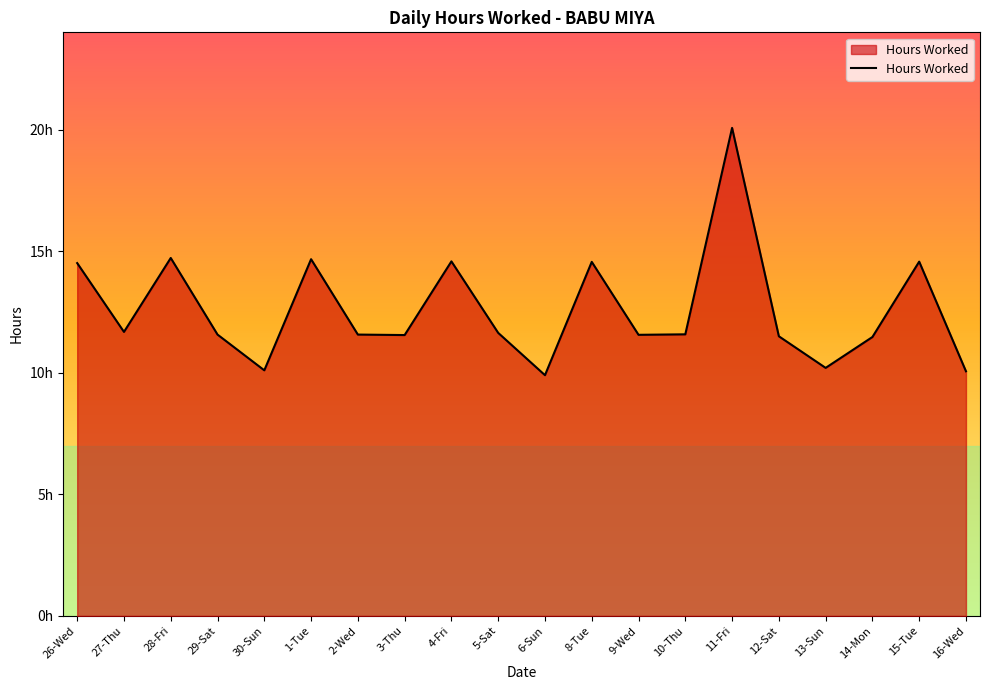

True or false: the data shows 14.7 at 28-Fri.

True